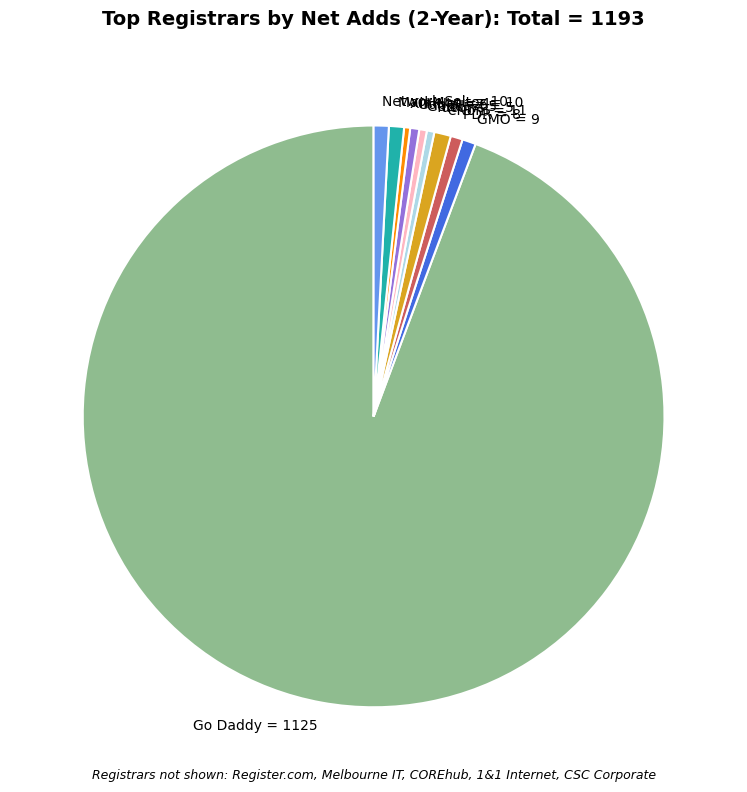

What is the largest slice in the pie chart?

Go Daddy = 1125